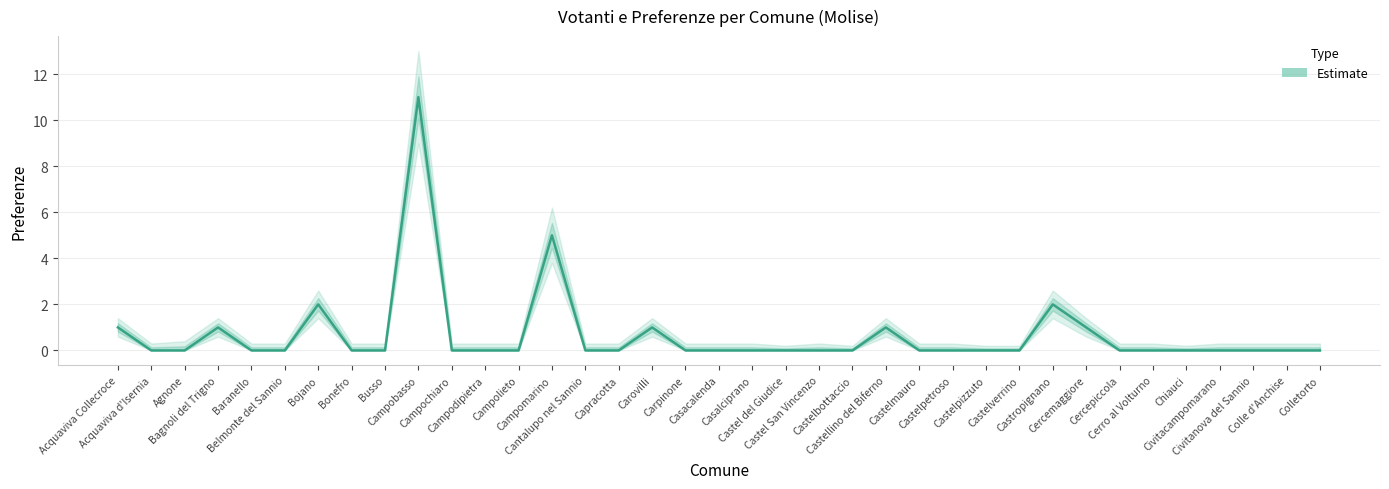

What is the sum of the Preferenze values at Castellino del Biferno and Bagnoli del Trigno?

2.0